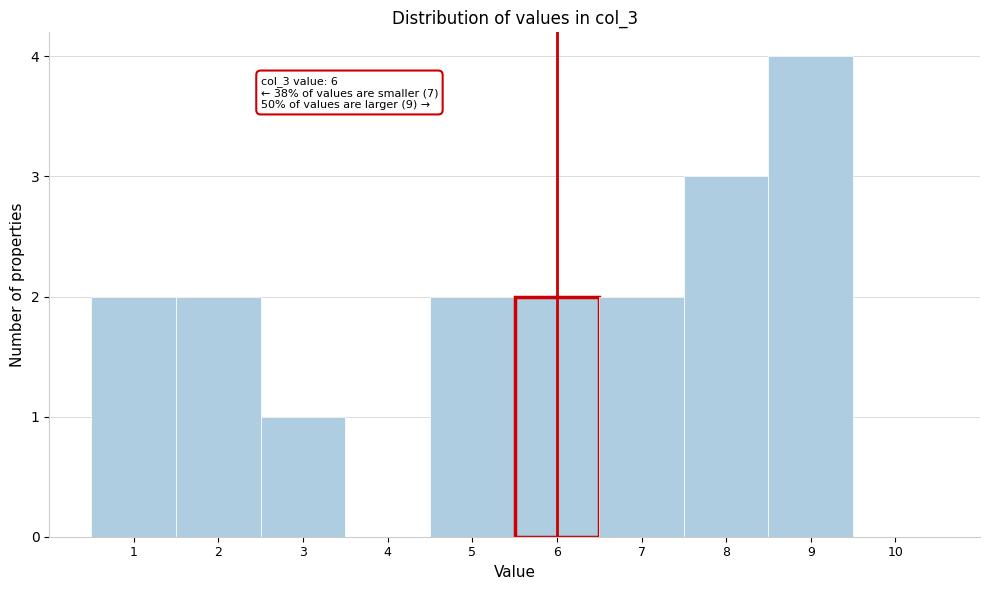

Over which range of the x-axis is the bar tallest?

8.5 to 9.5